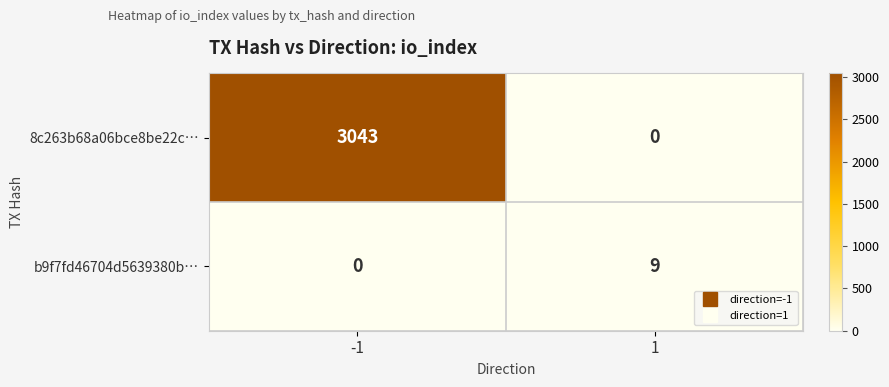

At 1, list the series in order from largest to smallest.

b9f7fd46704d5639380b…, 8c263b68a06bce8be22c…